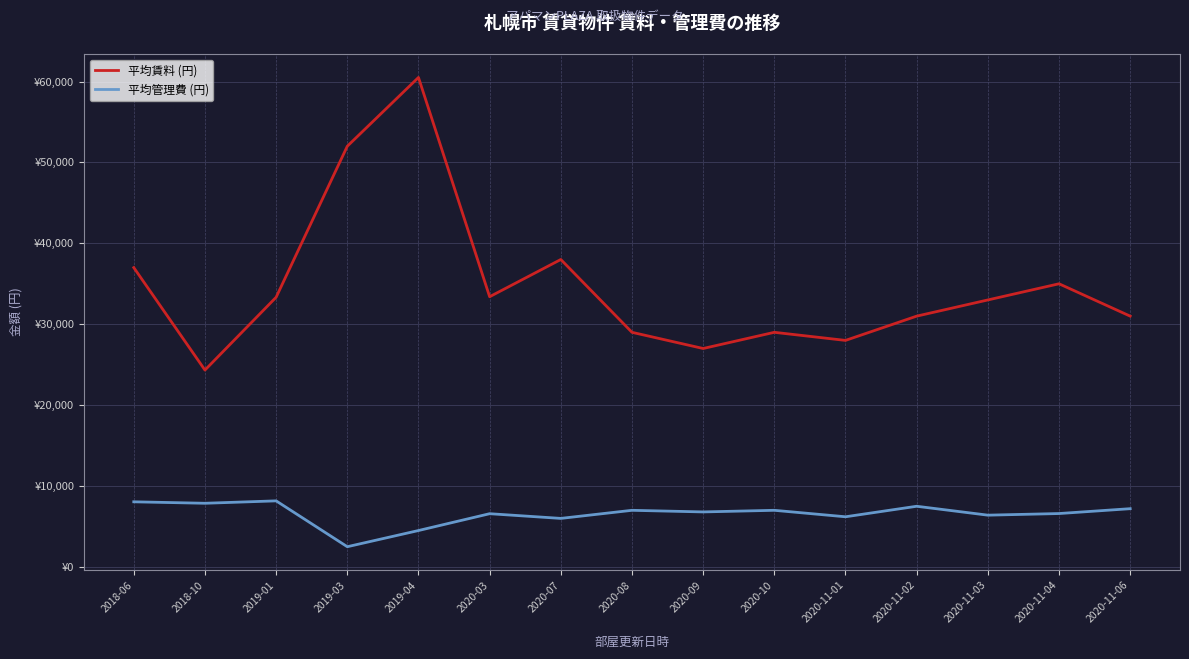

What are all the series names shown in the legend?

平均賃料 (円), 平均管理費 (円)